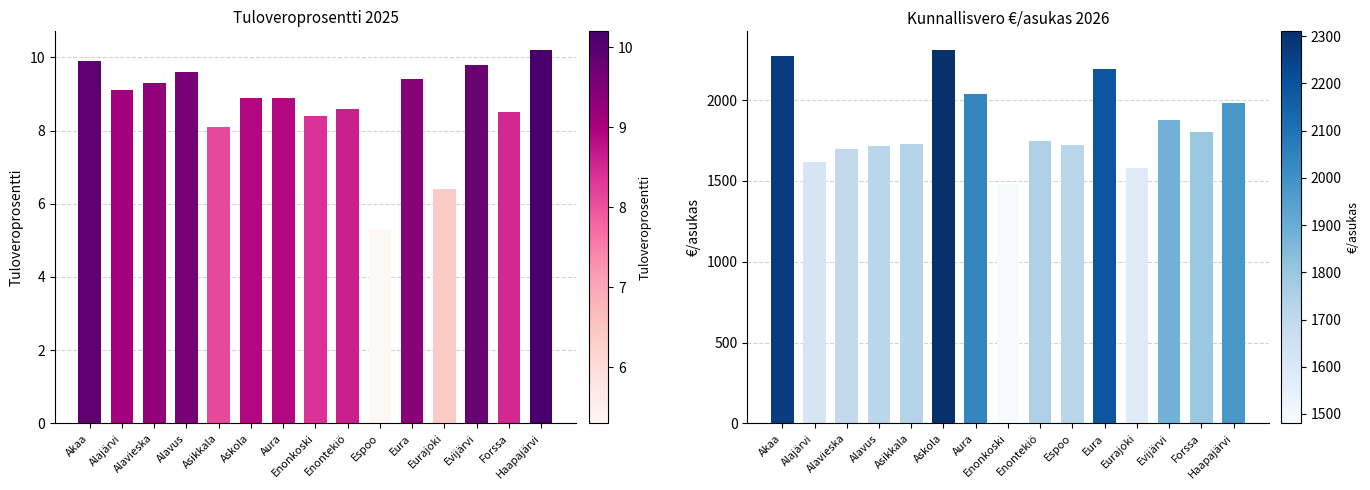

What is the sum of the Tuloveroprosentti 2025 values at Askola and Akaa?

18.8